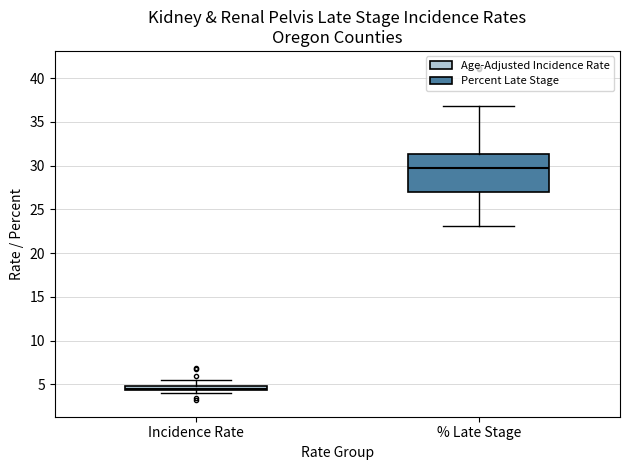

Where is the upper edge of the box for Incidence Rate on the y-axis? The values are not printed on the chart, so give them approximately, as read against the axis.

5.0